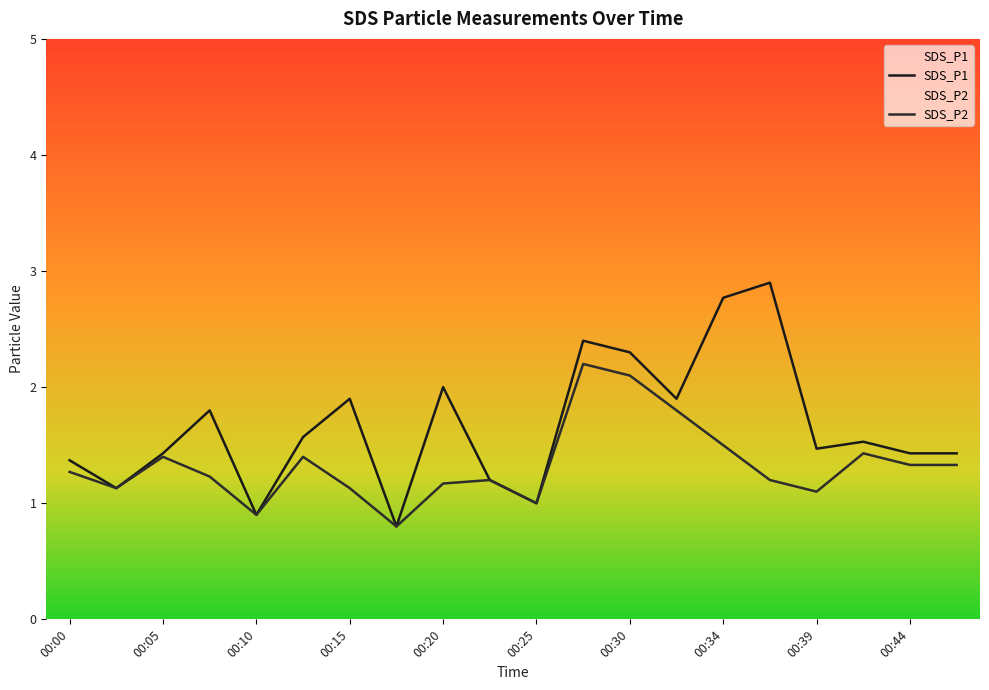

List the series in order of their overall mean, highest first.

SDS_P1, SDS_P2